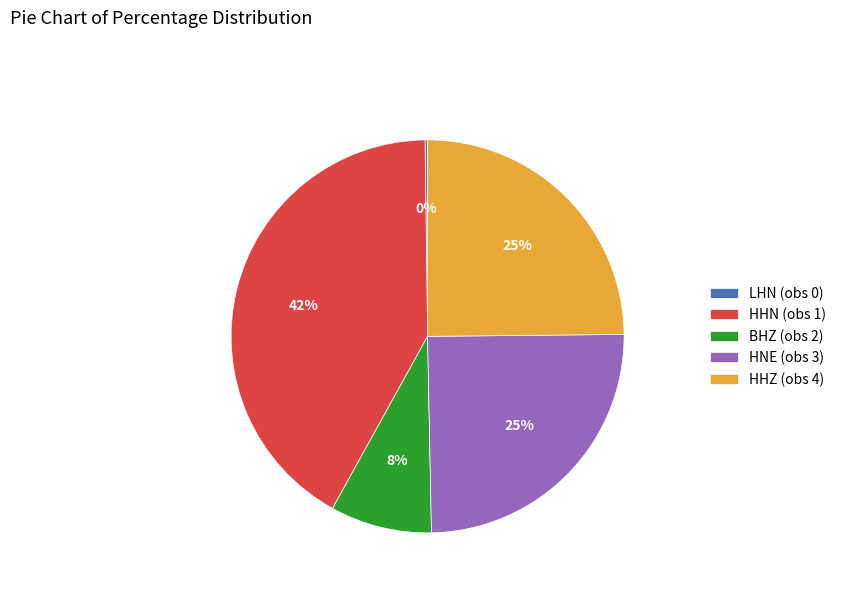

Which slice is the largest?

HHN (obs 1)